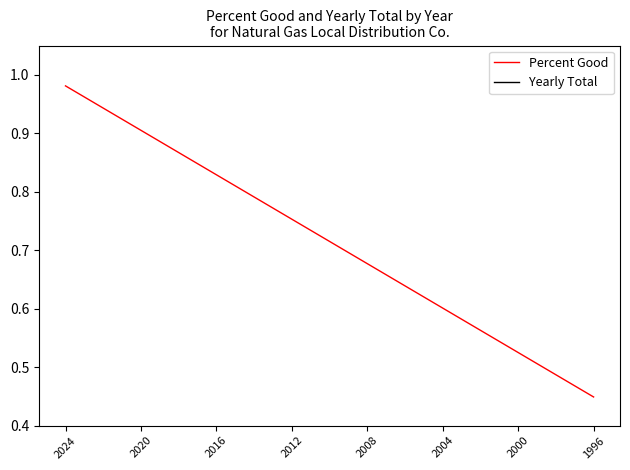

Which category has the highest value in the Percent Good series?

2024